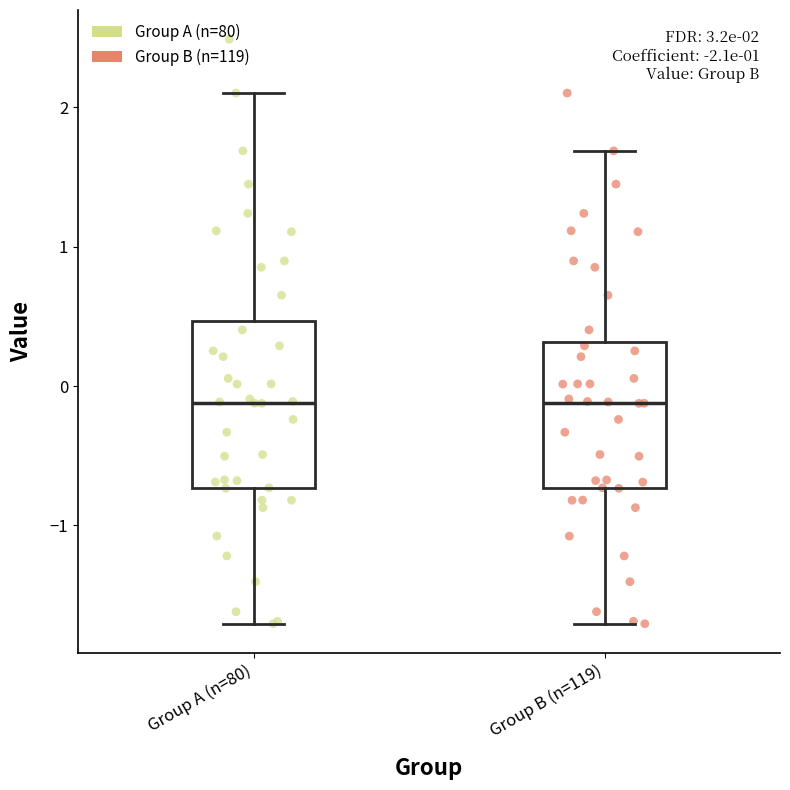

Comparing the boxes themselves (not the whiskers), which one is the tallest?

Group A (n=80)